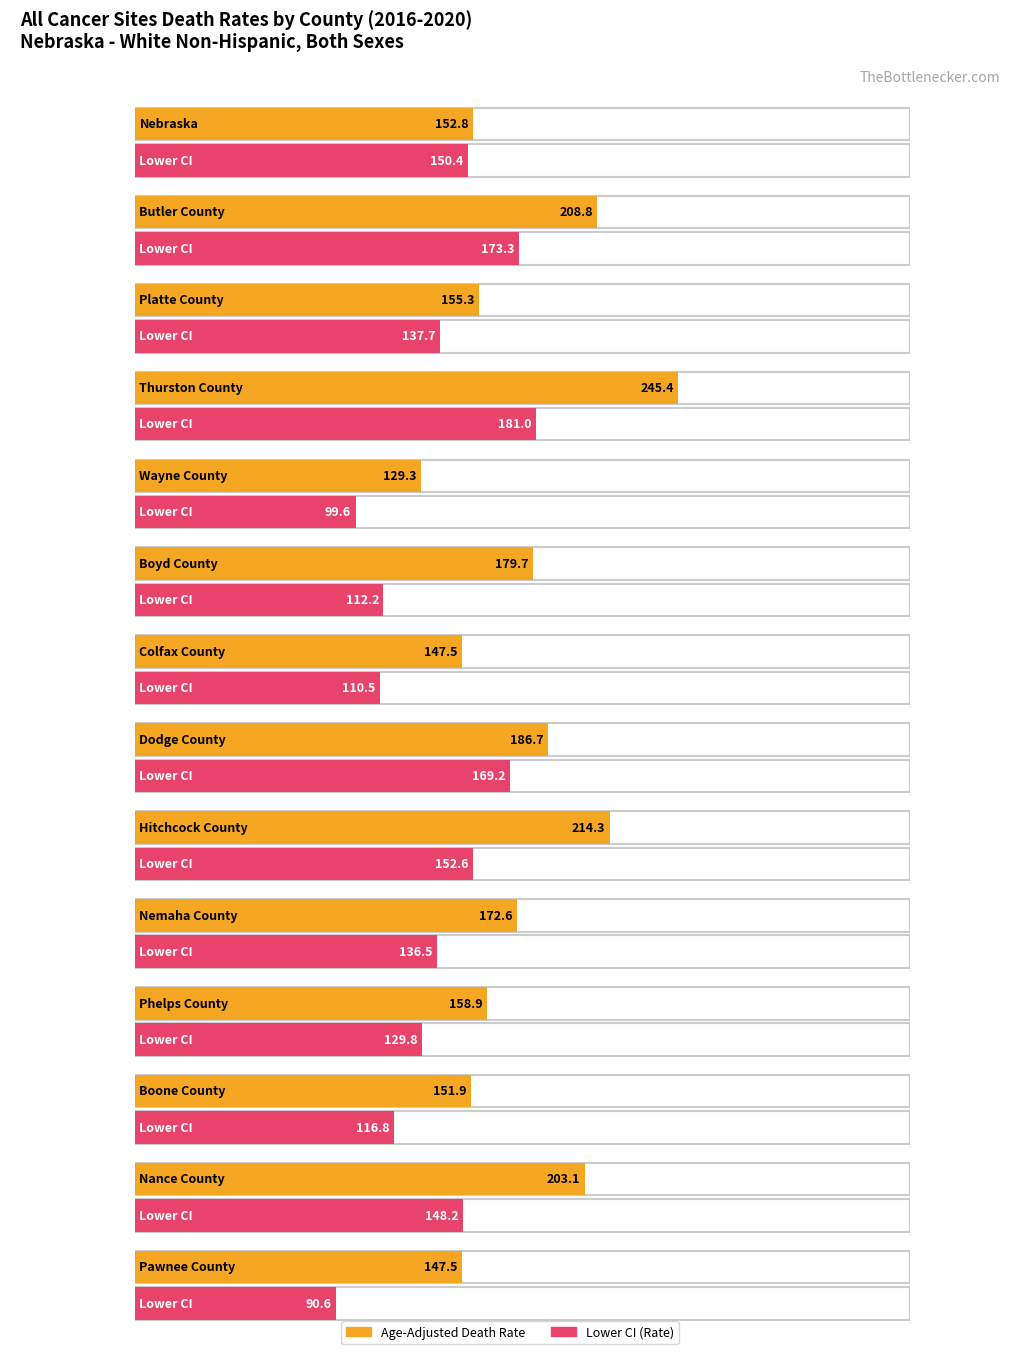

At which label does Age-Adjusted Death Rate reach its peak?

Thurston County